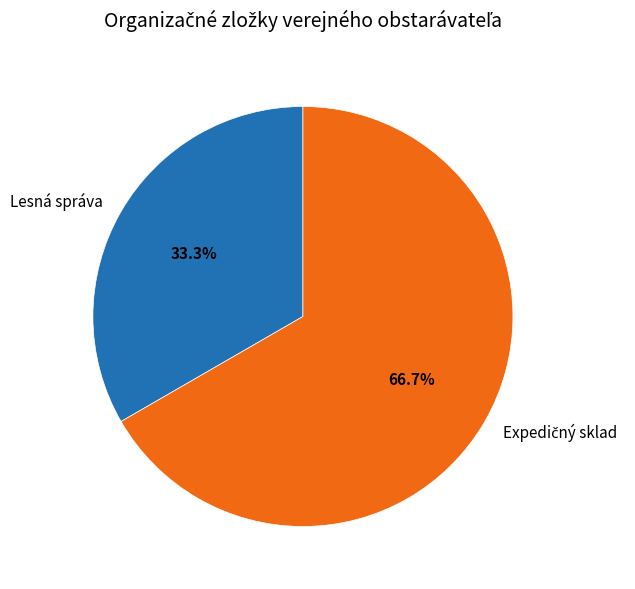

To the nearest percent, what is the difference between the largest and smallest slice percentages?

33%